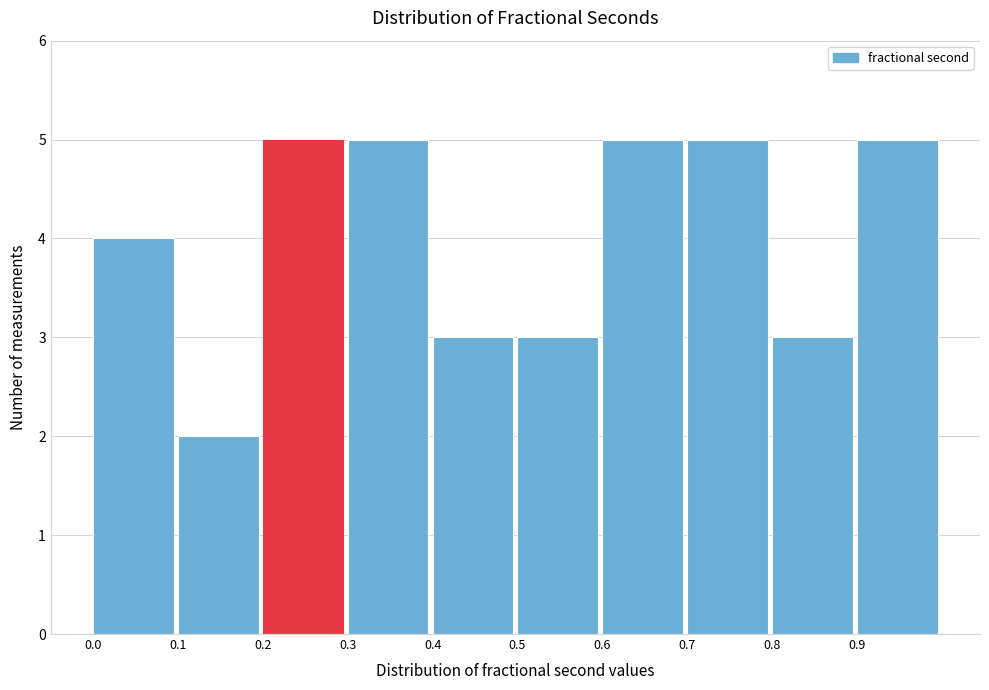

What is the height of the bar covering 0.8 to 0.9 on the x-axis? The values are not printed on the chart, so give them approximately, as read against the axis.

3